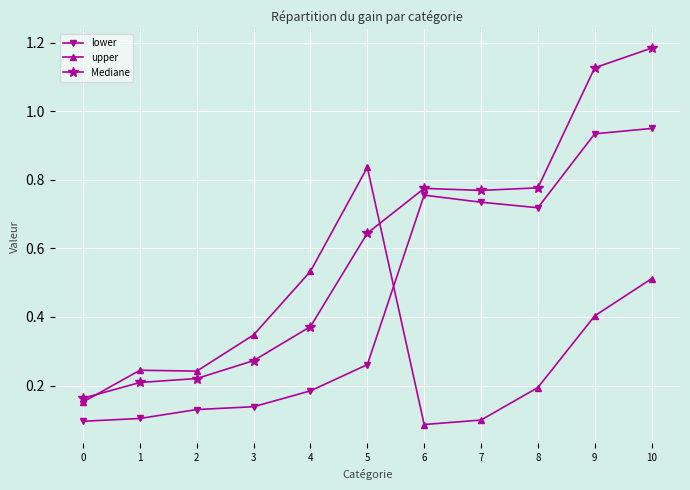

True or false: upper and Mediane cross at least once.

True